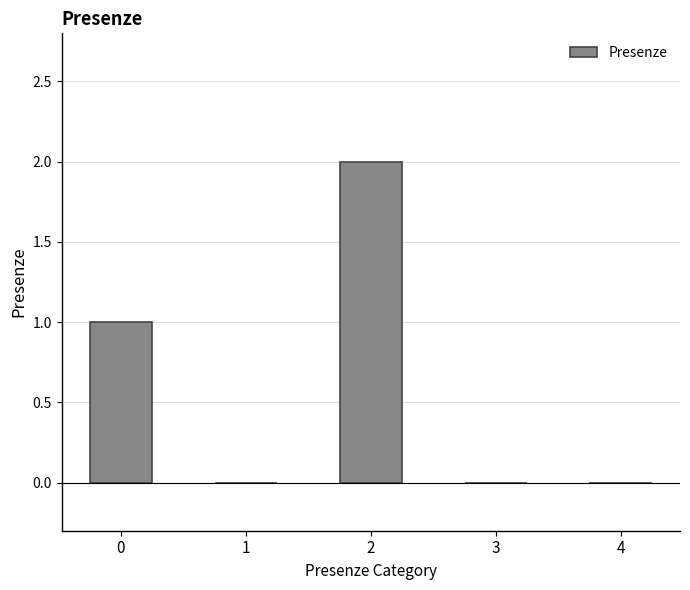

Is it true that the value at 3 is 1?

False